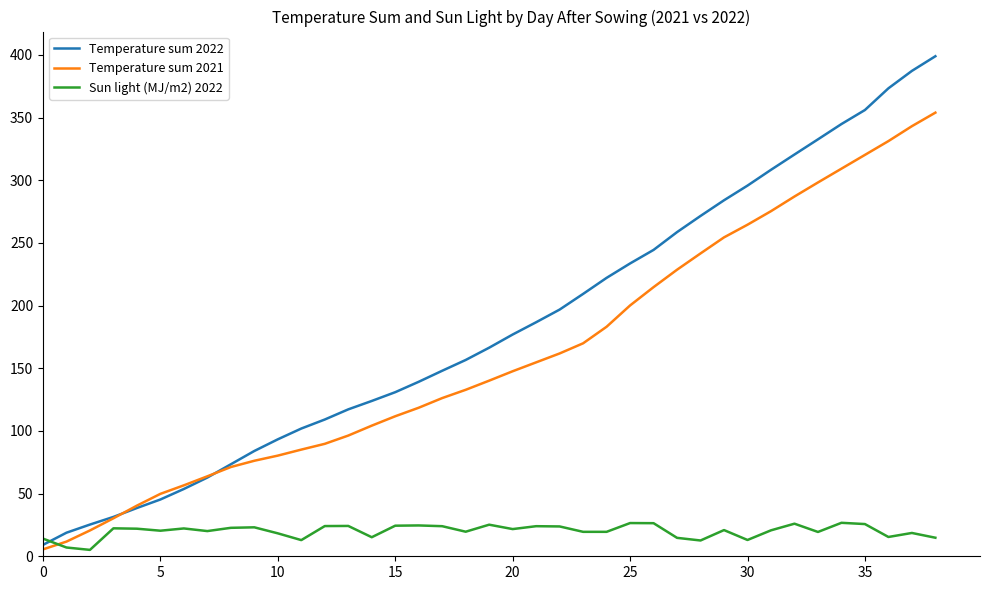

How many values in the Temperature sum 2022 series are below 166?

19